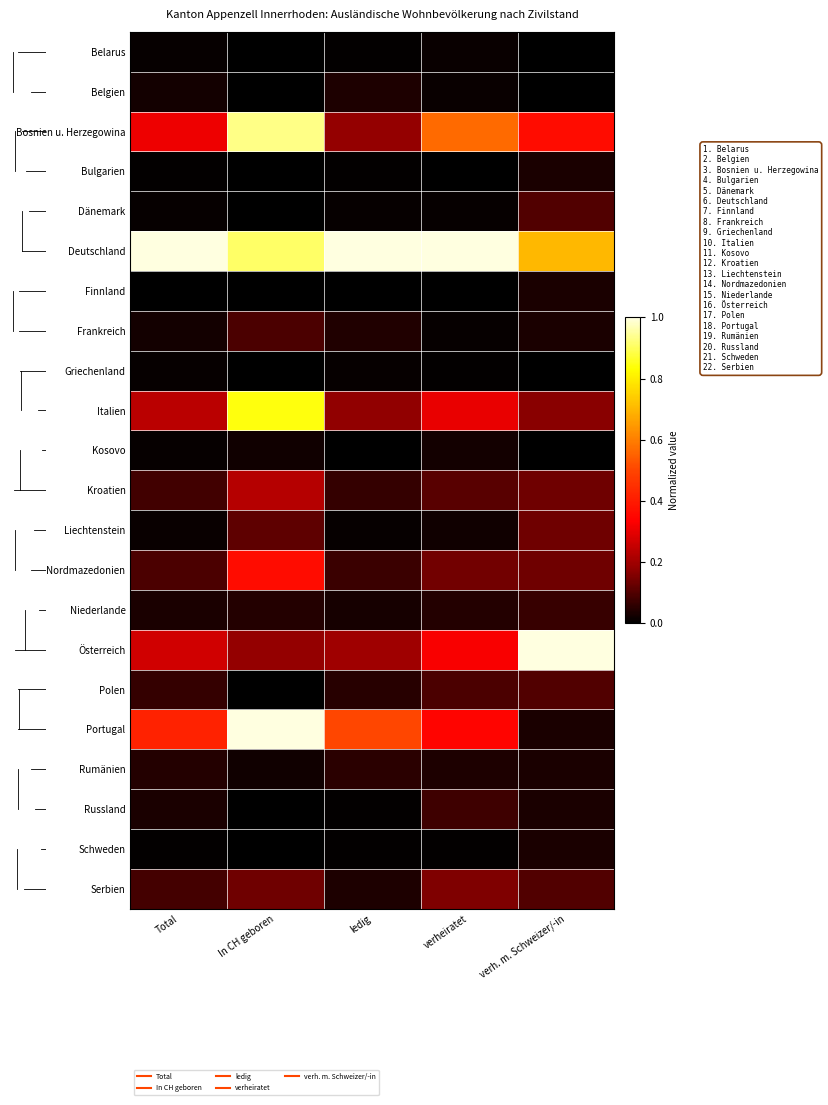

What is the maximum value shown in the chart?

1.0